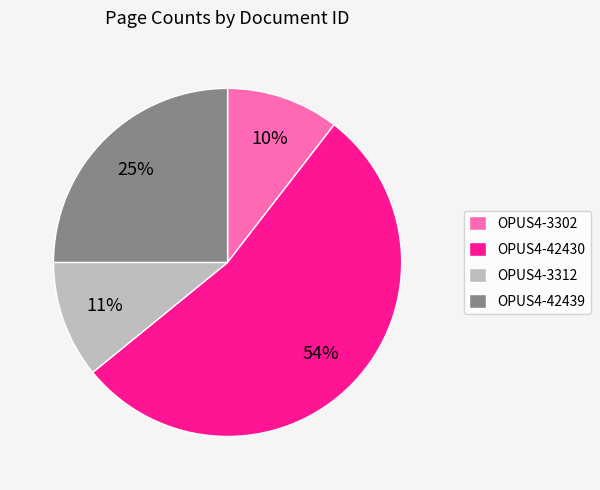

Is there a majority slice in this chart?

Yes